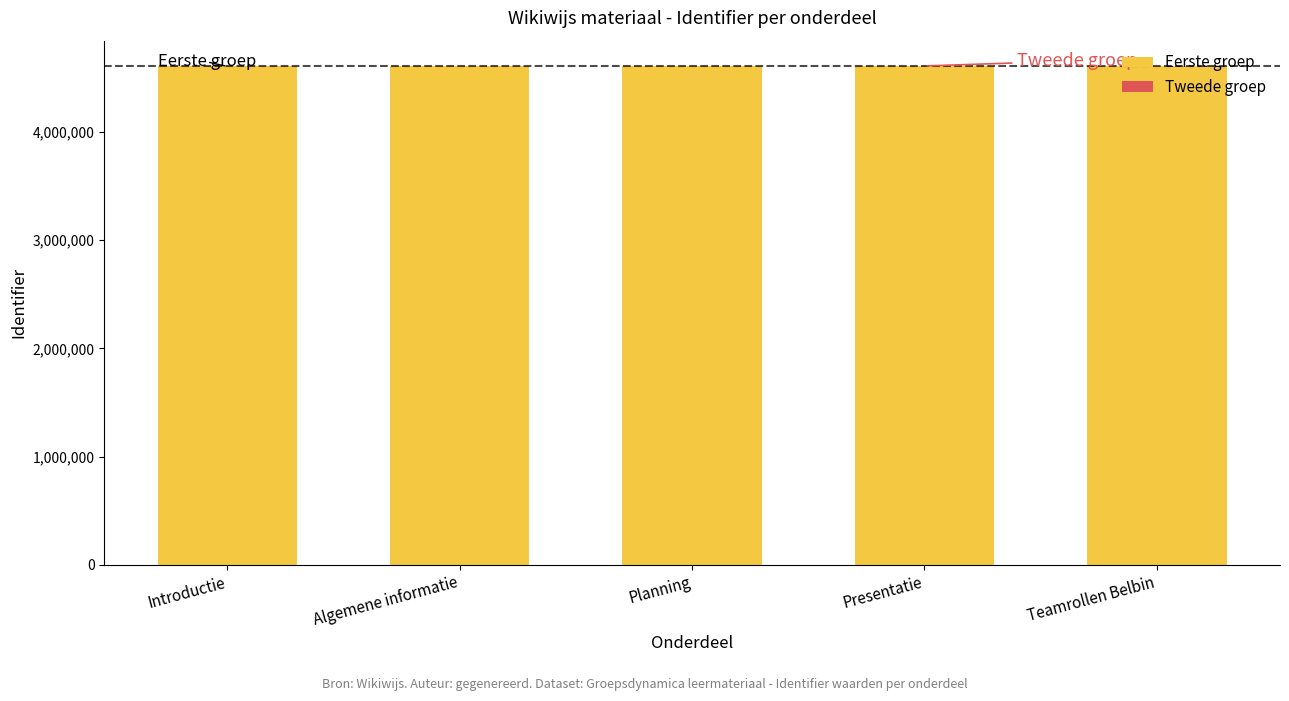

Count the number of data series in this chart.

2